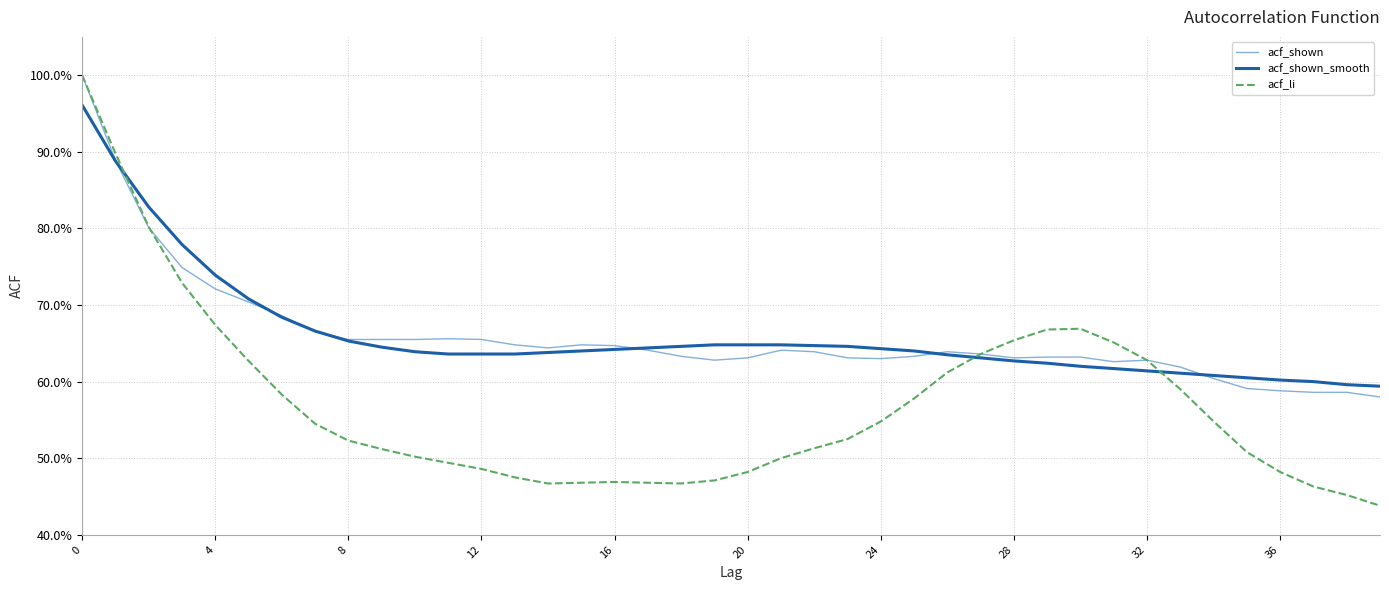

How many acf_li values are between 0 and 1?

40